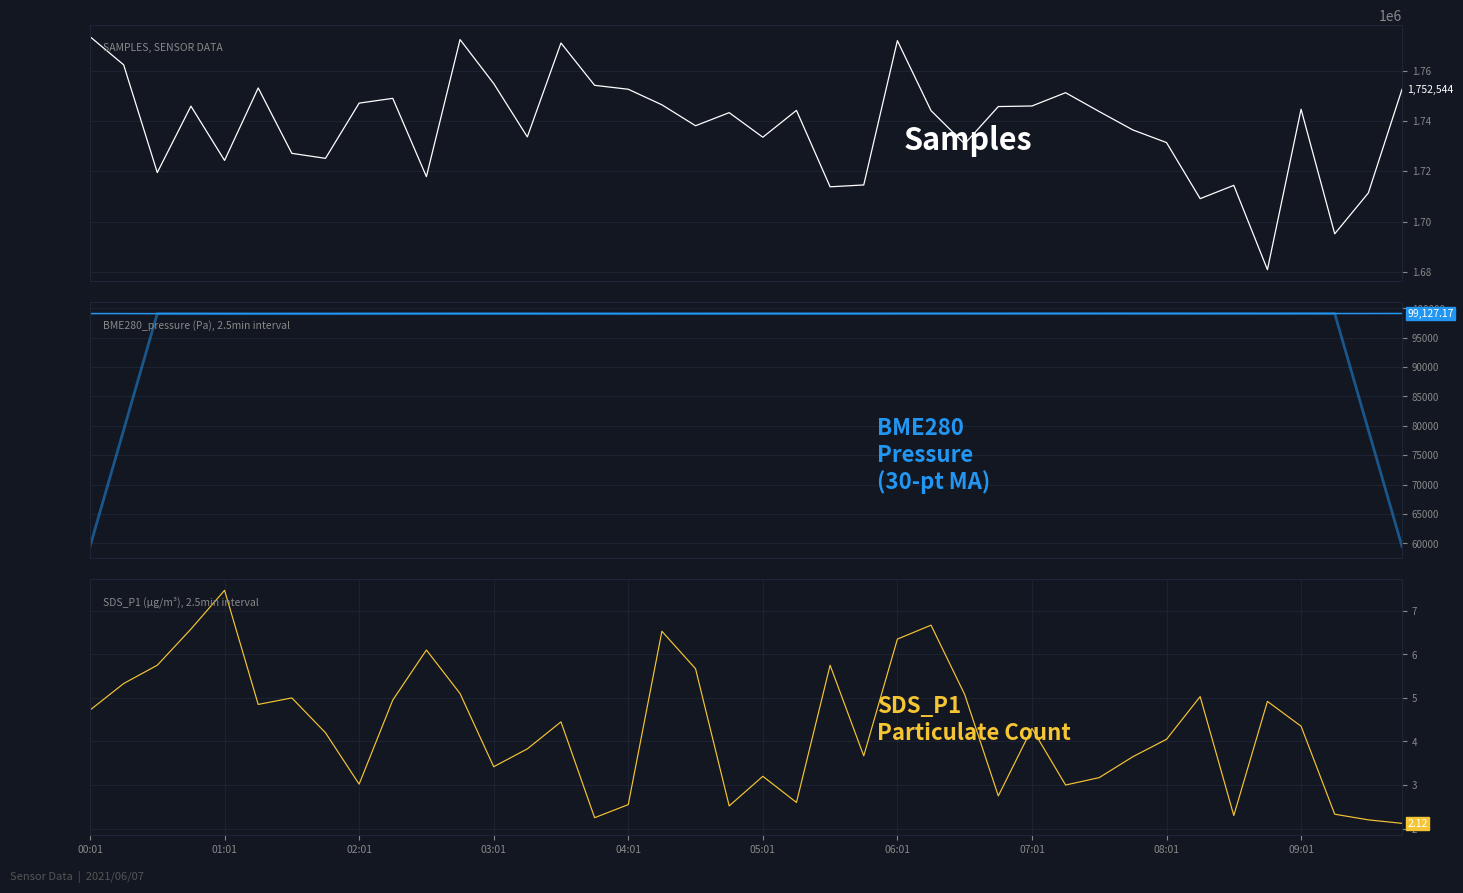

At how many categories does at least one series exceed 1126187?

40